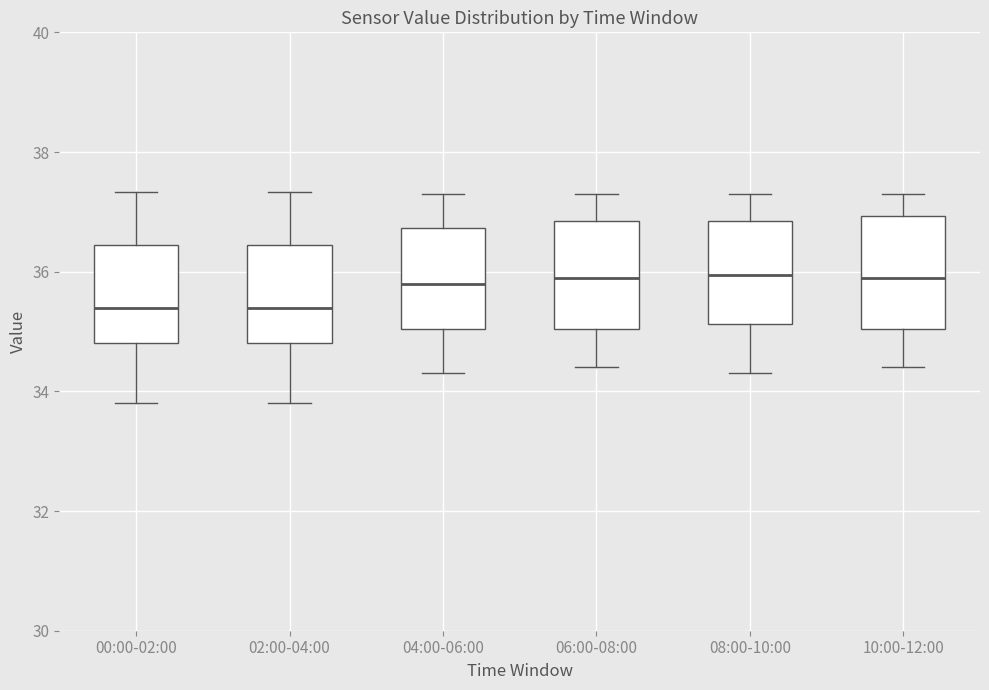

Reading left to right, read every box against the y-axis: the position of its median line, the range the box covers, and the ends of its whiskers. The values are not printed on the chart, so give them approximately, as read against the axis.

00:00-02:00: median 35.4, box 34.8 to 36.4, whiskers 33.8 to 37.4
02:00-04:00: median 35.4, box 34.8 to 36.4, whiskers 33.8 to 37.4
04:00-06:00: median 35.8, box 35.0 to 36.8, whiskers 34.4 to 37.4
06:00-08:00: median 36.0, box 35.0 to 36.8, whiskers 34.4 to 37.4
08:00-10:00: median 36.0, box 35.2 to 36.8, whiskers 34.4 to 37.4
10:00-12:00: median 36.0, box 35.0 to 37.0, whiskers 34.4 to 37.4